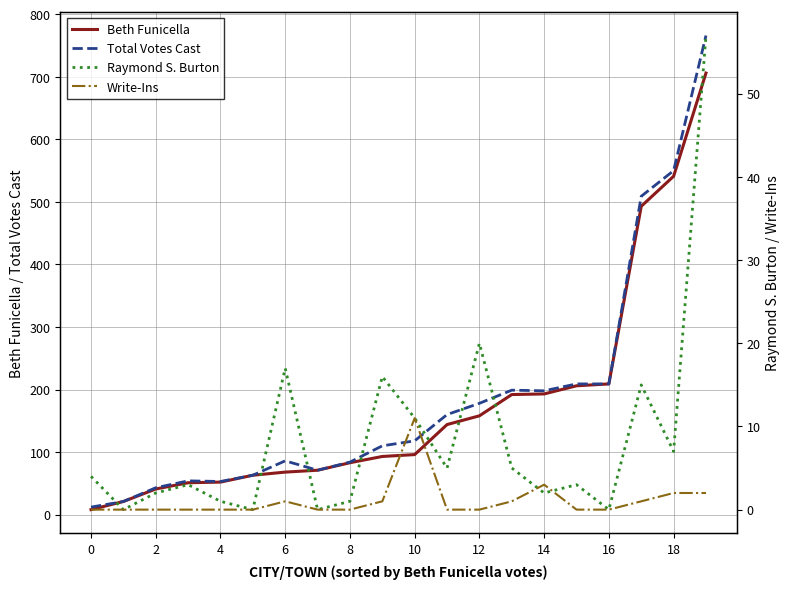

Between 10 and 13, which is larger?

13